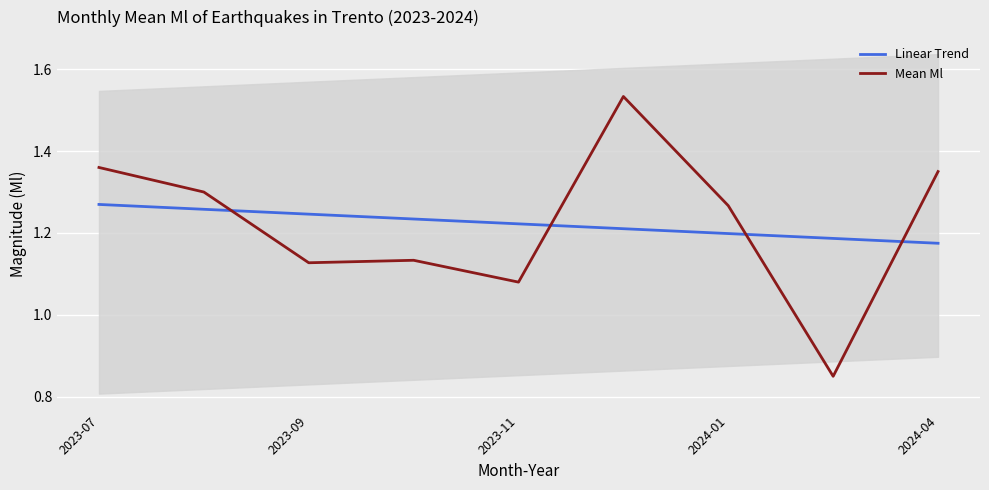

What is the sum of all Mean Ml values?

11.0